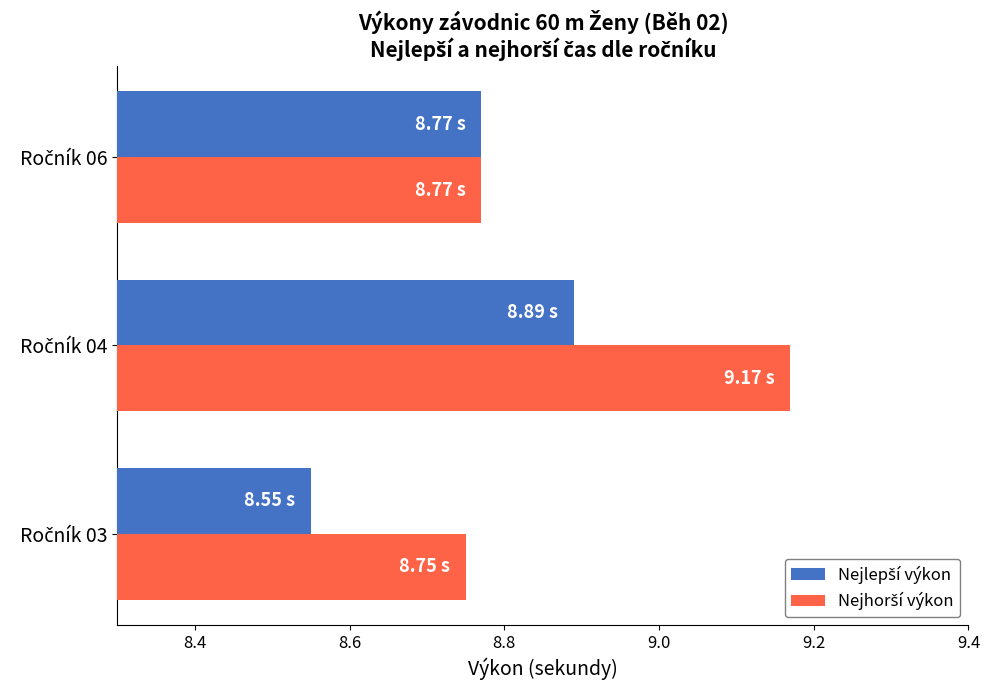

At how many categories does at least one series exceed 8?

3